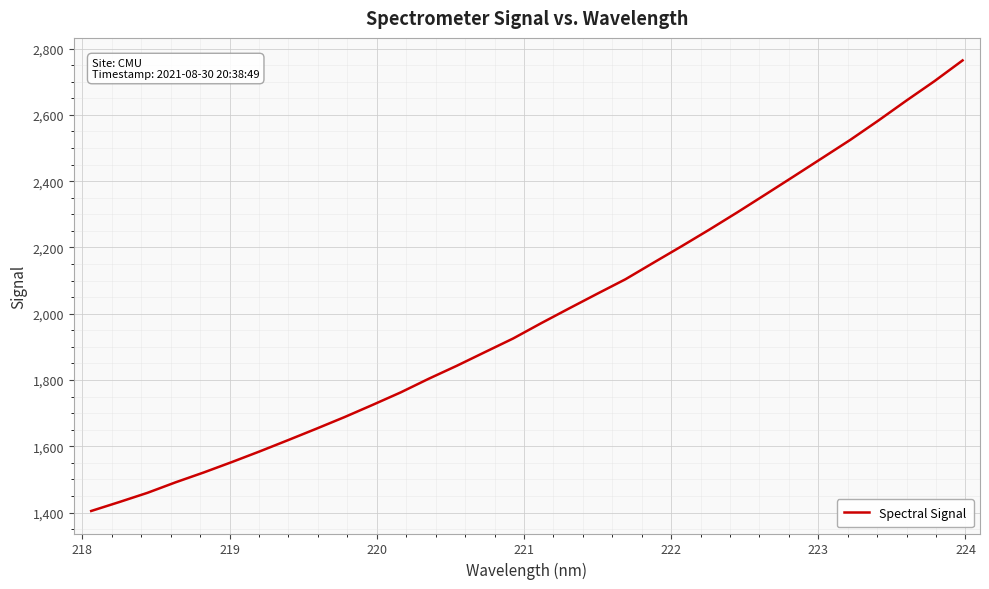

What is the smallest value displayed?

1404.9